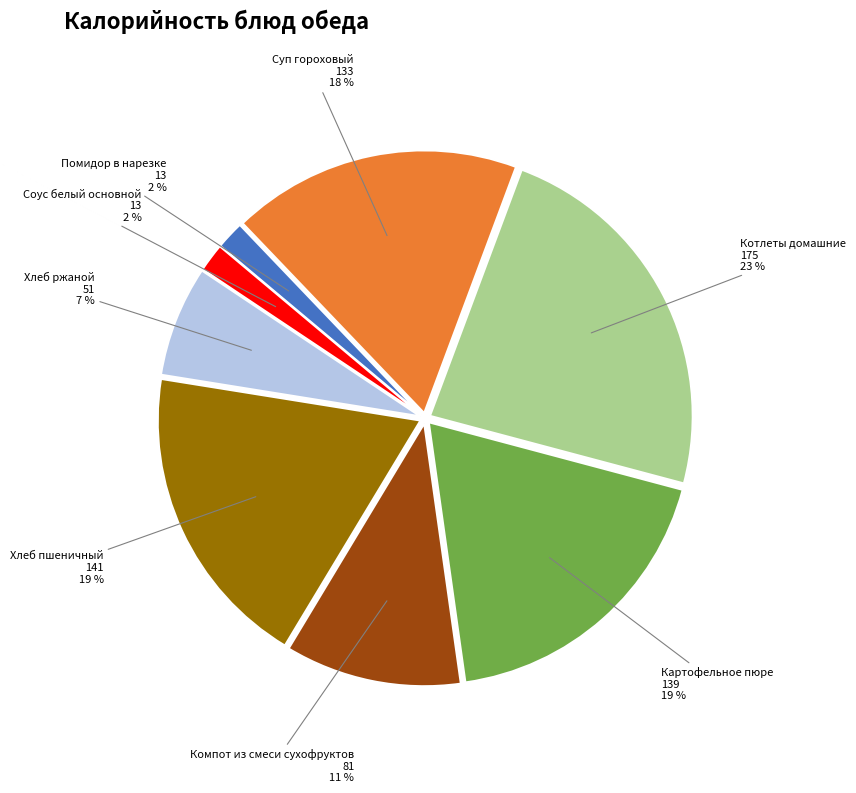

To the nearest percent, what is the average slice percentage?

12%